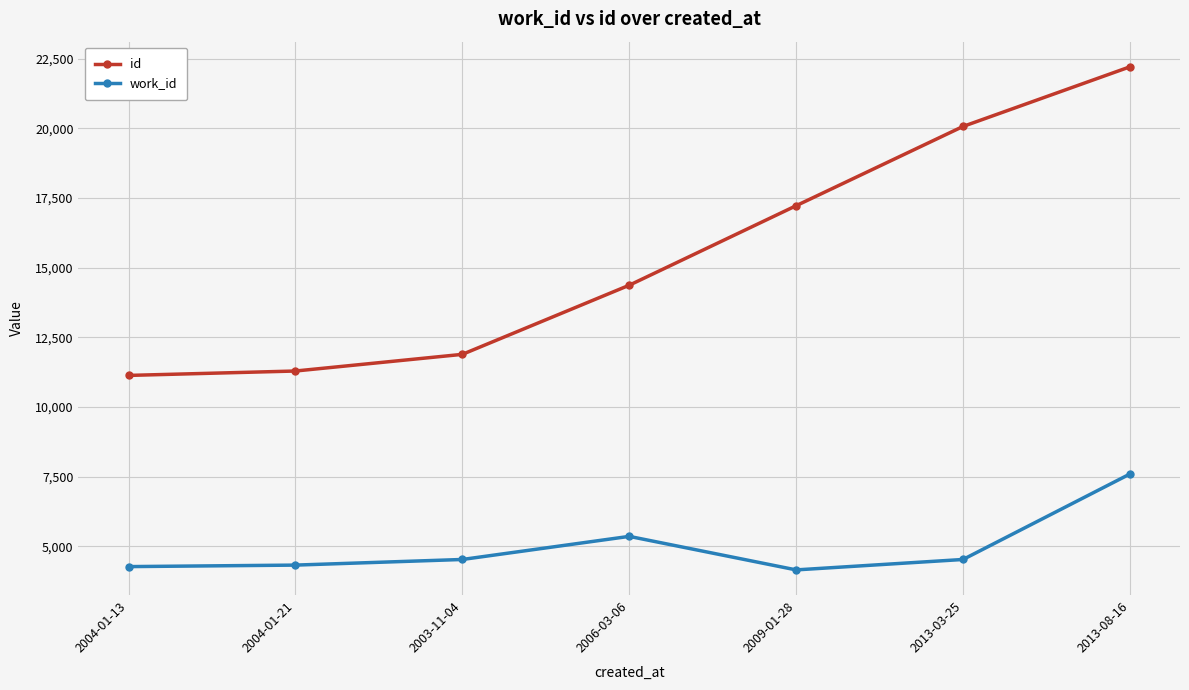

Which series has the largest range (max minus min)?

id